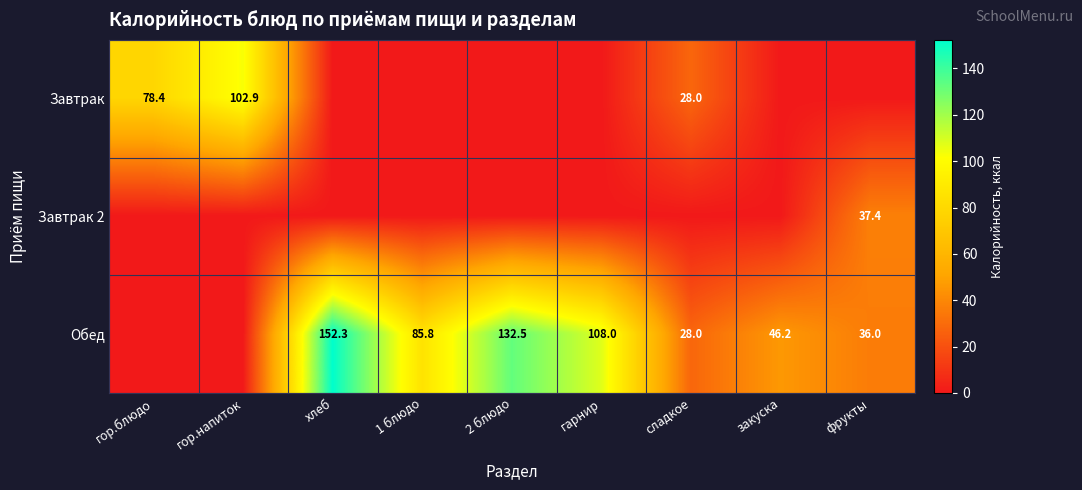

What is the difference between the highest and lowest values at гарнир?

108.0